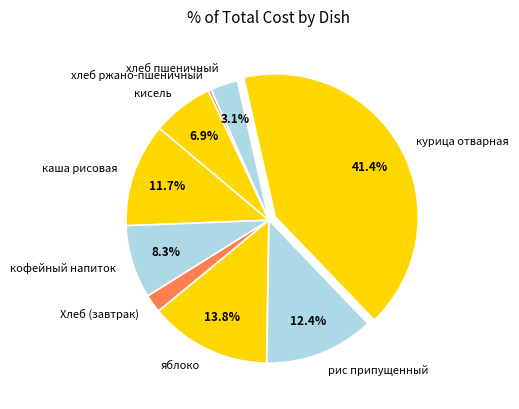

Does курица отварная represent more than half of the total?

No